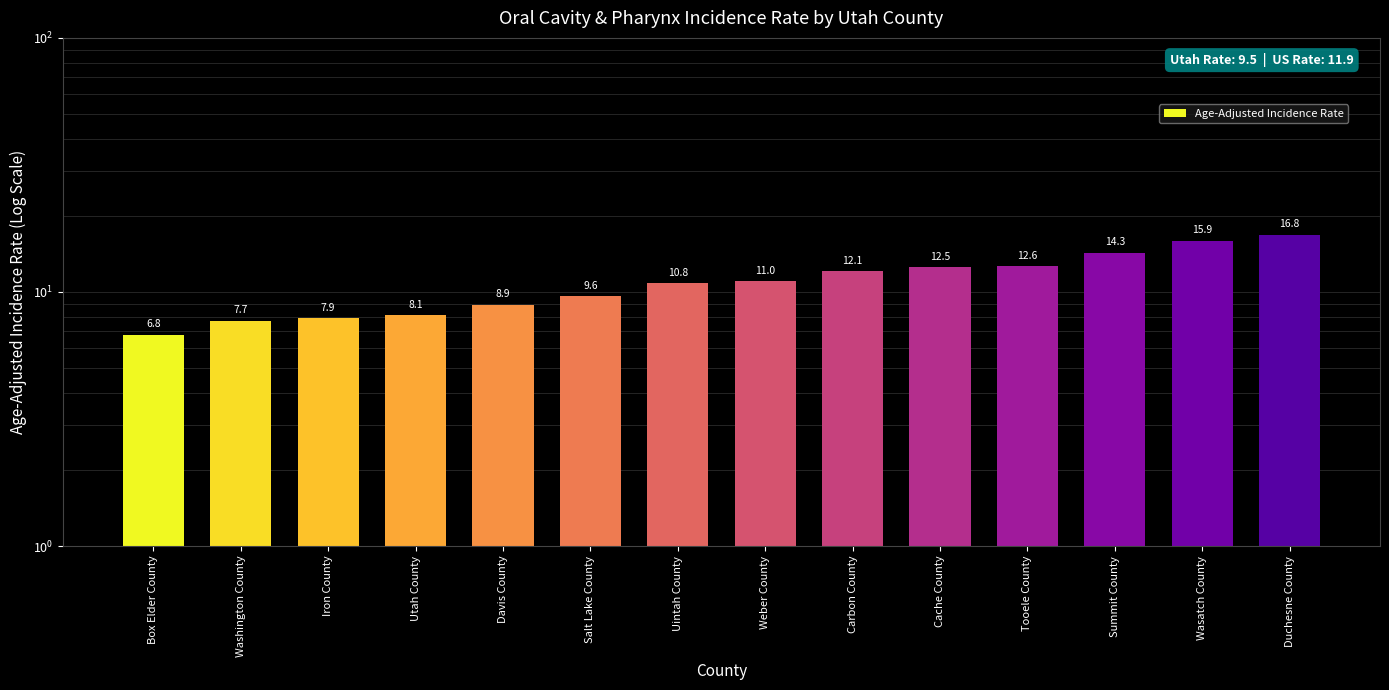

List the labels in order of value, smallest first.

Box Elder County, Washington County, Iron County, Utah County, Davis County, Salt Lake County, Uintah County, Weber County, Carbon County, Cache County, Tooele County, Summit County, Wasatch County, Duchesne County